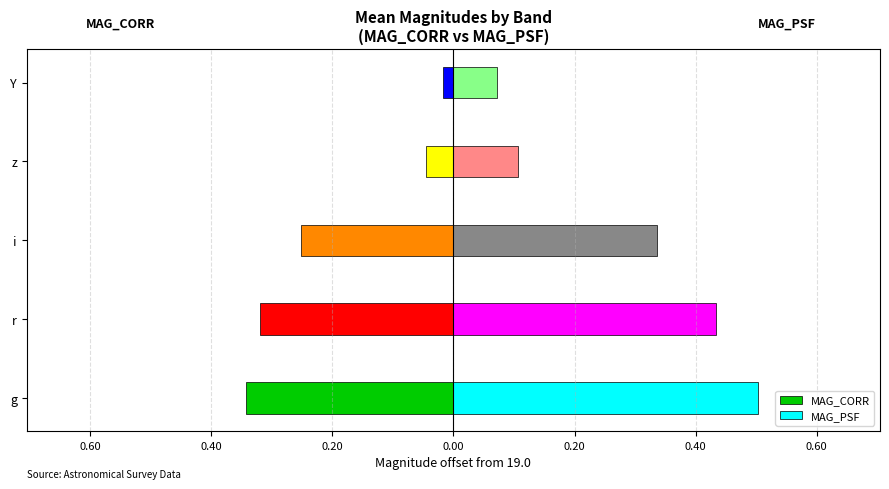

How many series are shown in this chart?

2